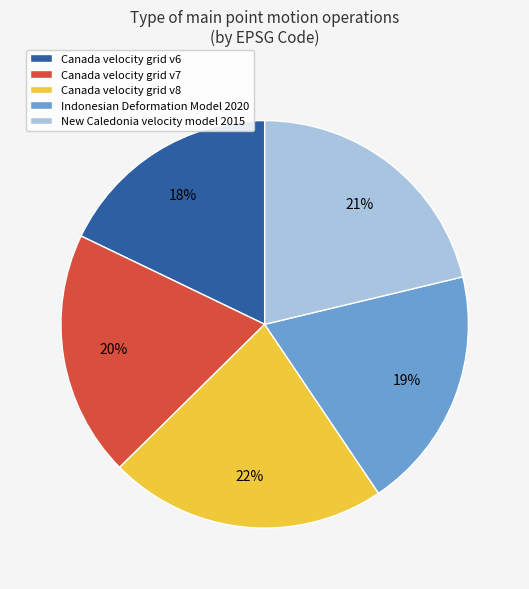

What percentage is the Canada velocity grid v7 slice, to the nearest percent?

20%